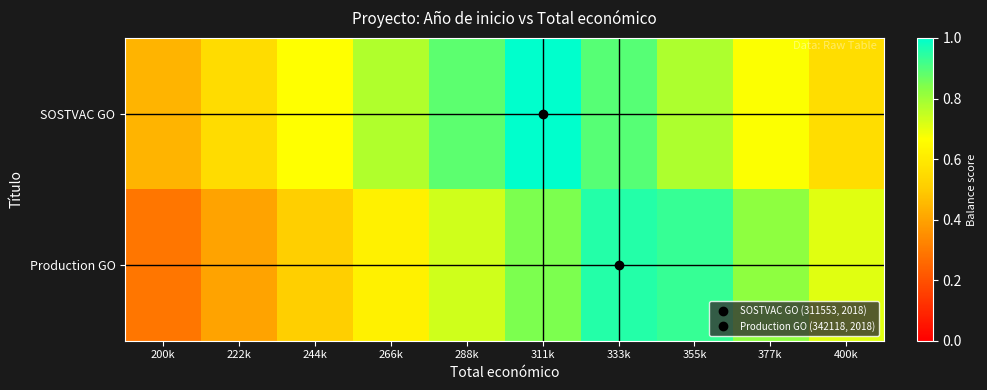

What is the maximum value shown in the chart?

1.0